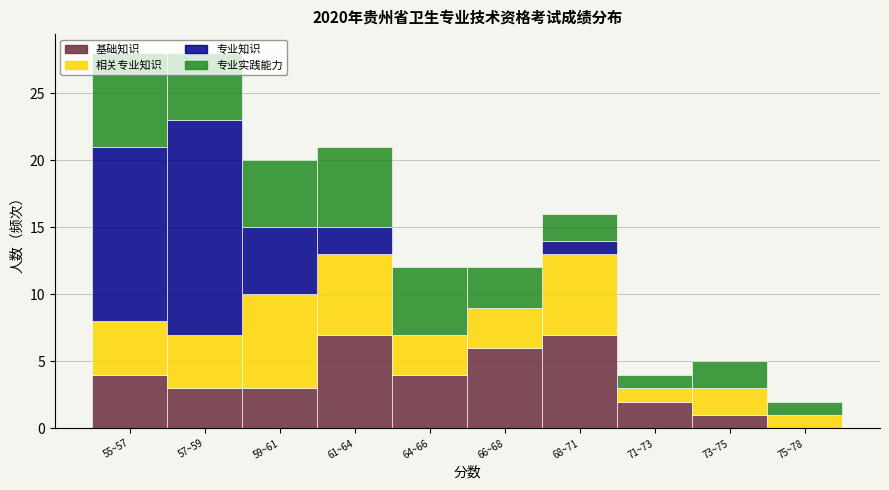

Is it true that 基础知识 equals 2 at 73~75?

False